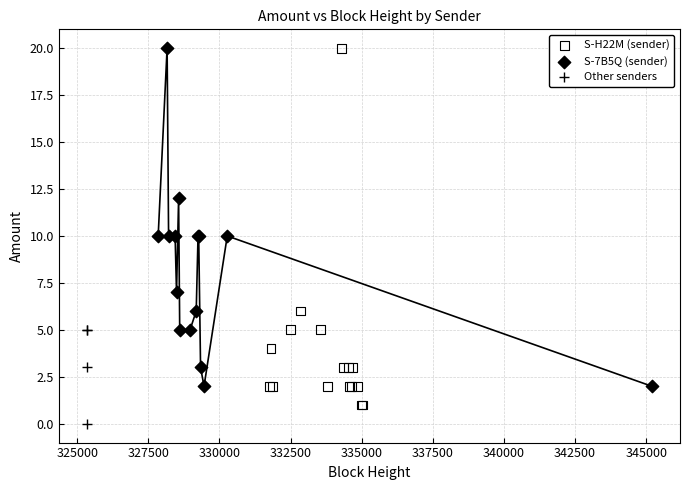

Which series contains the lowest Y value?

Other senders